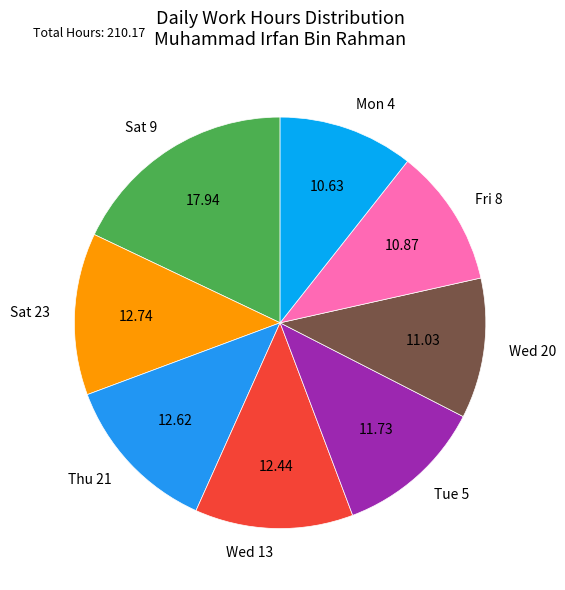

Which has a higher value, Sat 9 or Tue 5?

Sat 9